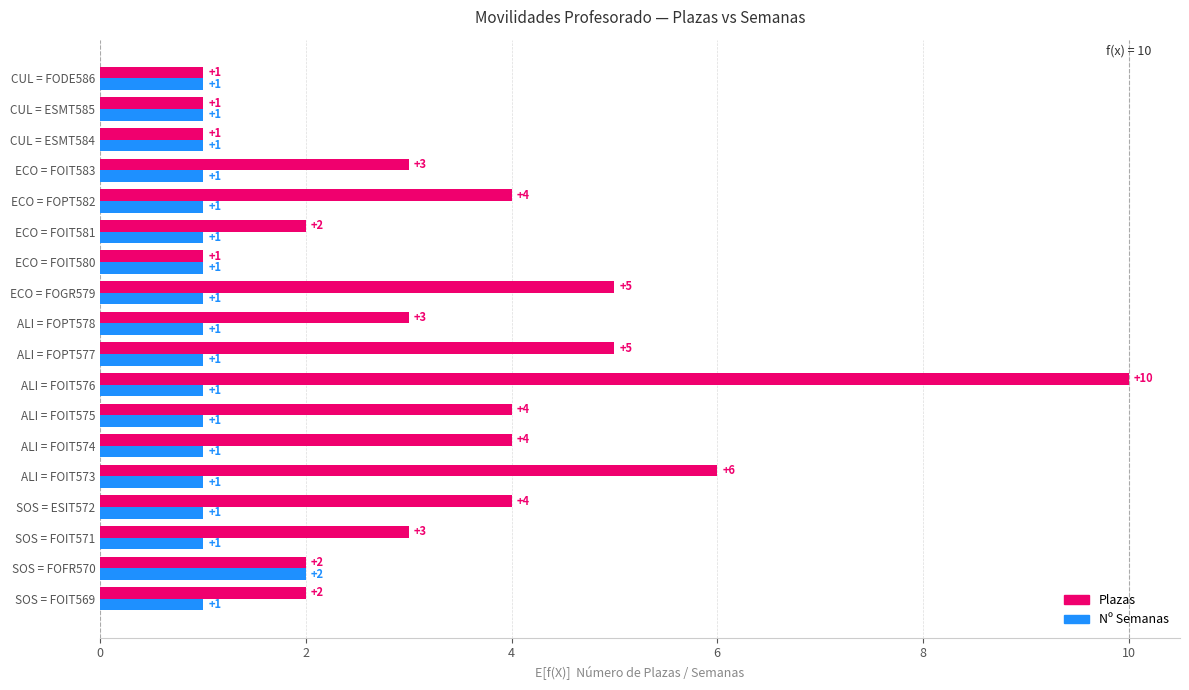

What is the difference between the second highest and second lowest values in the Plazas series?

5